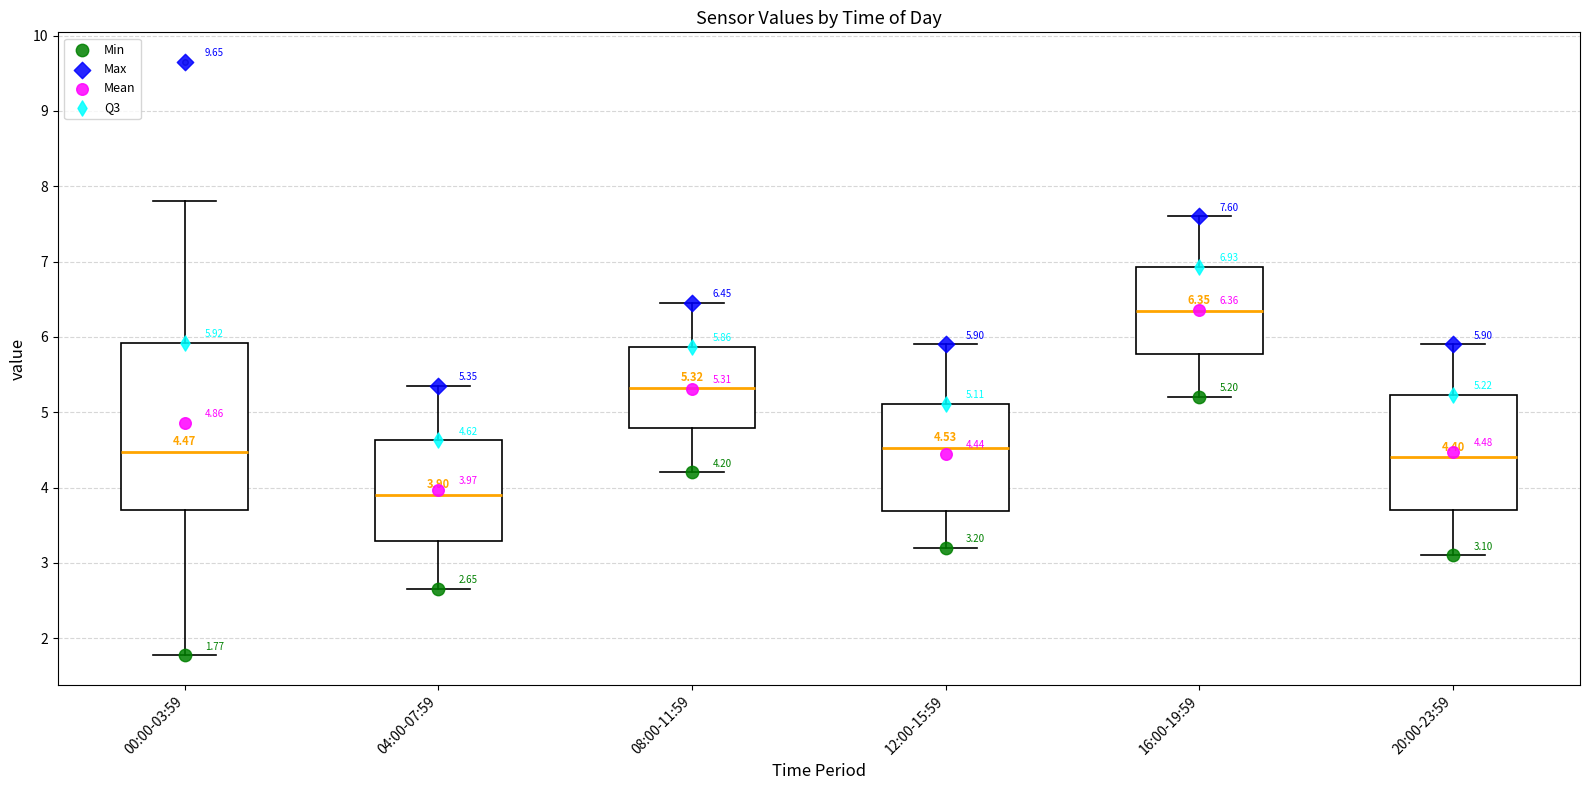

Which box's median line is the lowest?

04:00-07:59